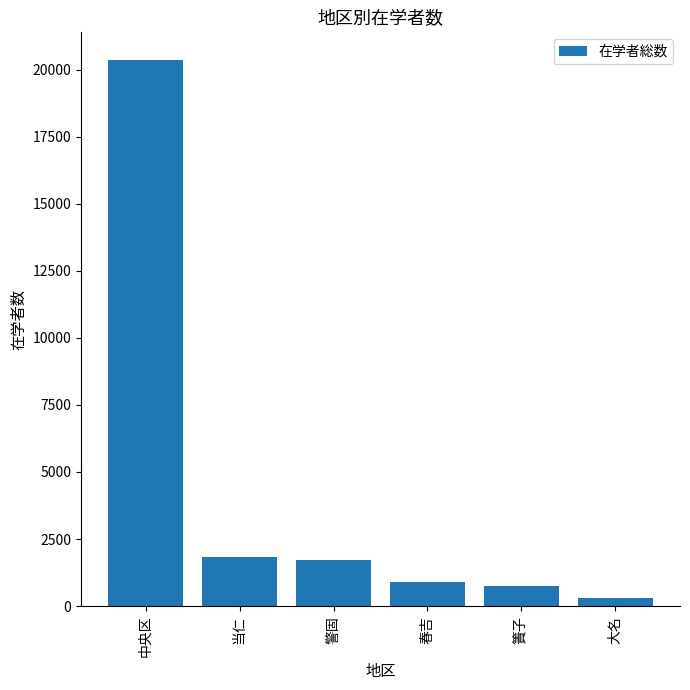

Is it true that the value at 中央区 is 6400?

False